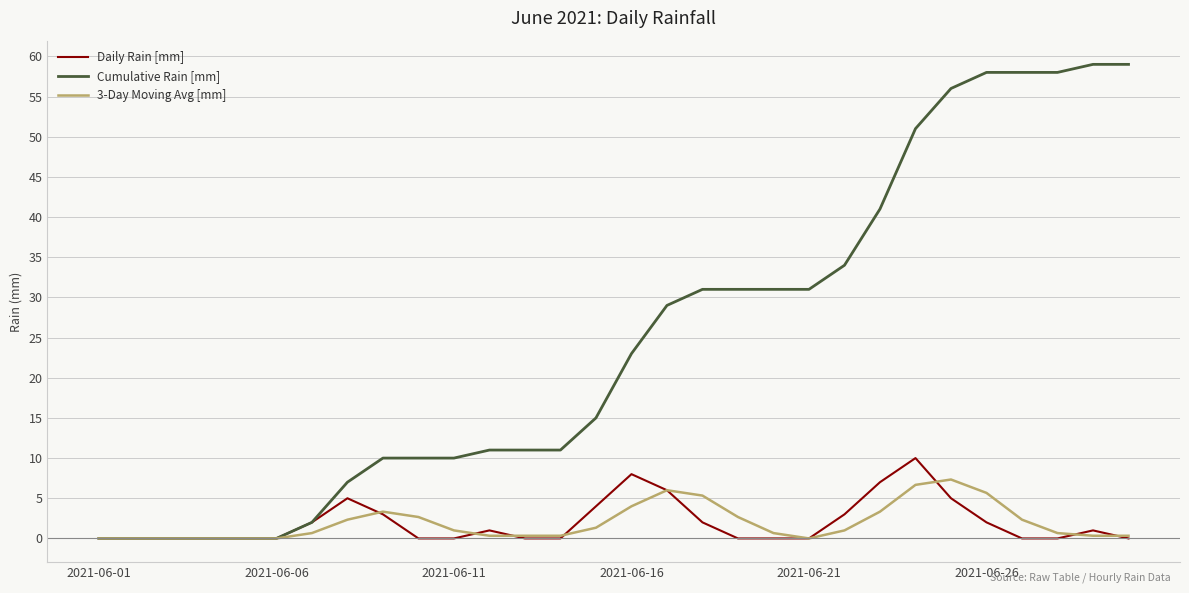

At how many categories does at least one series exceed 47?

7